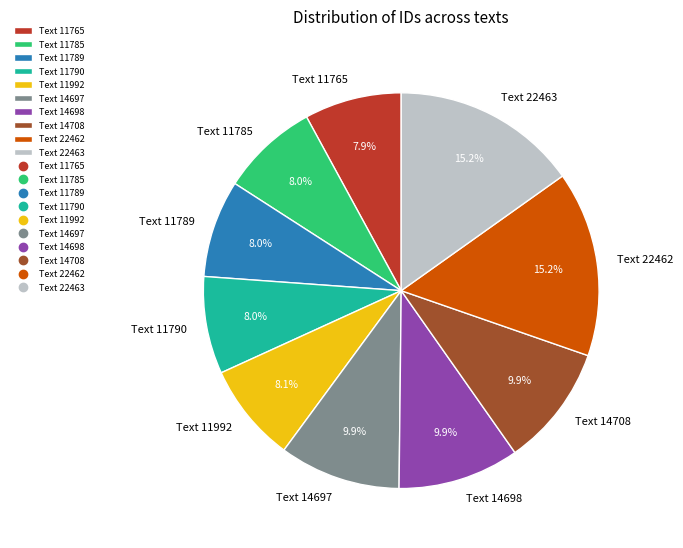

Is there any slice that represents more than half of the pie?

No